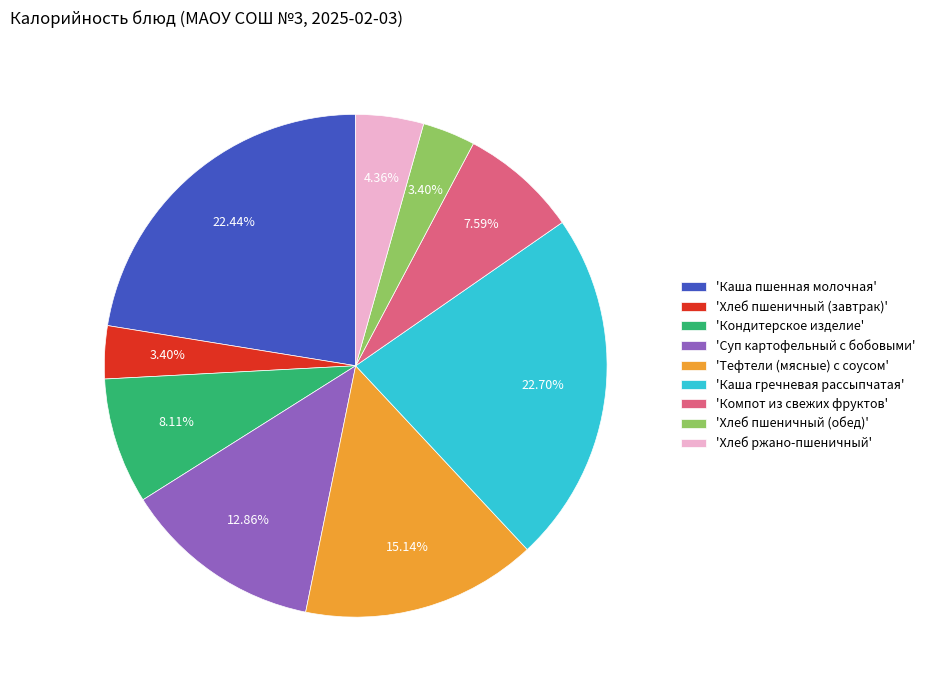

Approximately how many times larger is the value at 'Кондитерское изделие' compared to 'Хлеб пшеничный (обед)'?

2.4